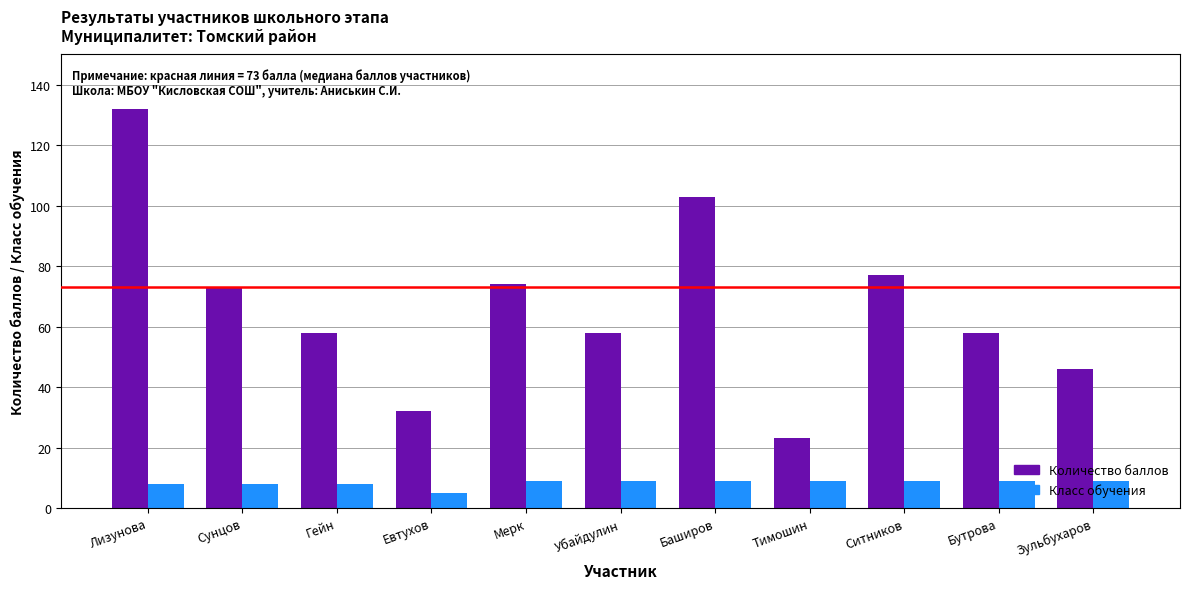

Which series has the largest total across all categories?

Количество баллов